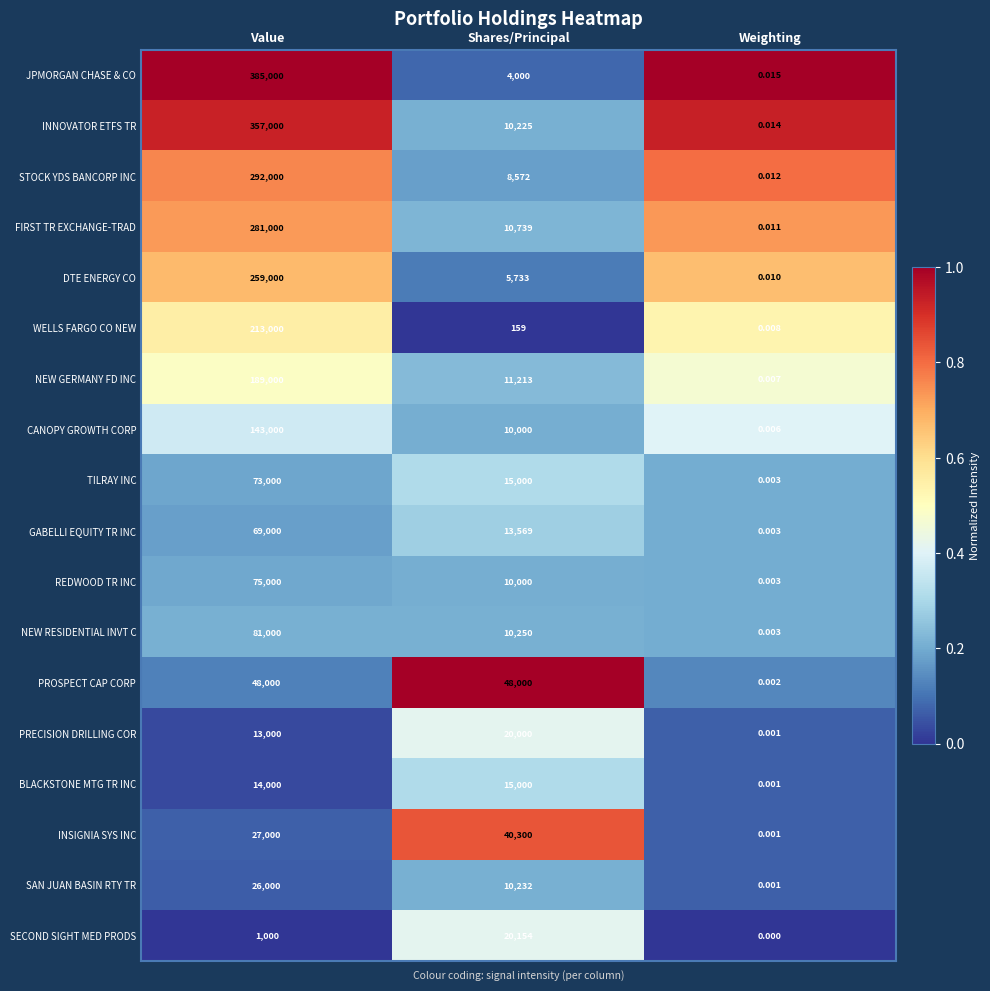

Where is JPMORGAN CHASE & CO nearest to the value 192500?

Shares/Principal